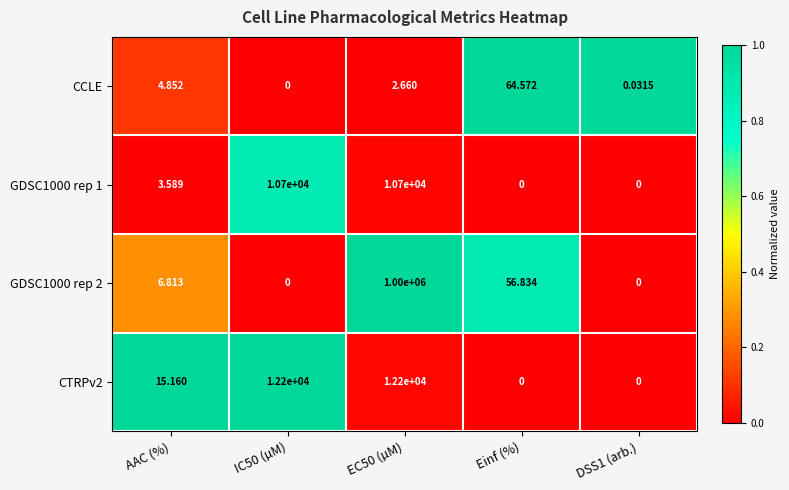

Between Einf (%) and DSS1 (arb.), which series saw the biggest shift?

CCLE